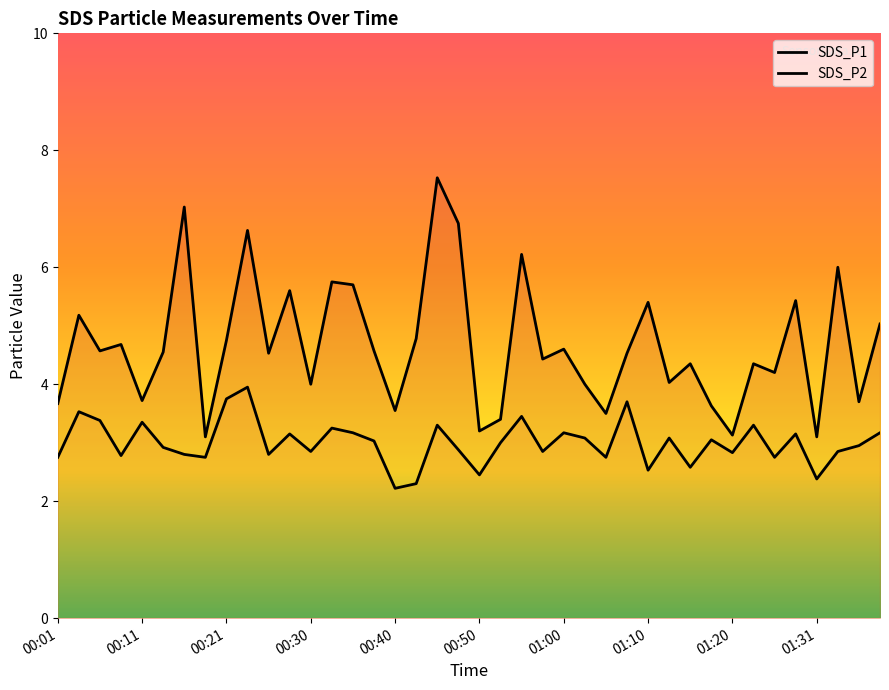

What is the average value of the SDS_P1 series?

4.7